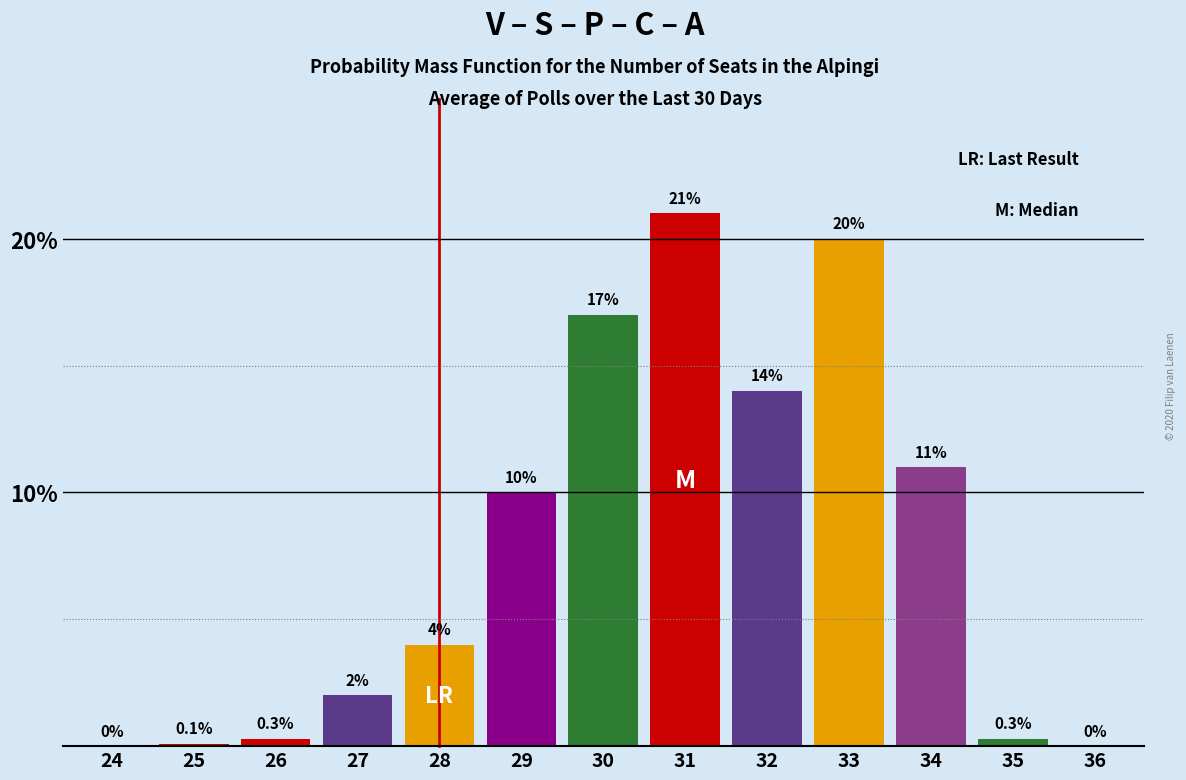

Reading right to left, extract all data points from this chart.

36=0.0	35=0.3	34=11.0	33=20.0	32=14.0	31=21.0	30=17.0	29=10.0	28=4.0	27=2.0	26=0.3	25=0.1	24=0.0